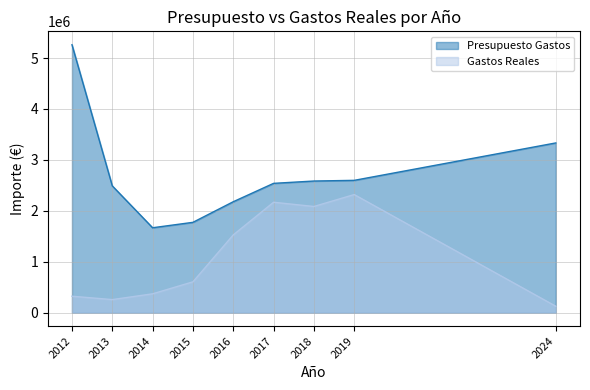

True or false: Gastos Reales has a value of 605584.2 at 2015.

True